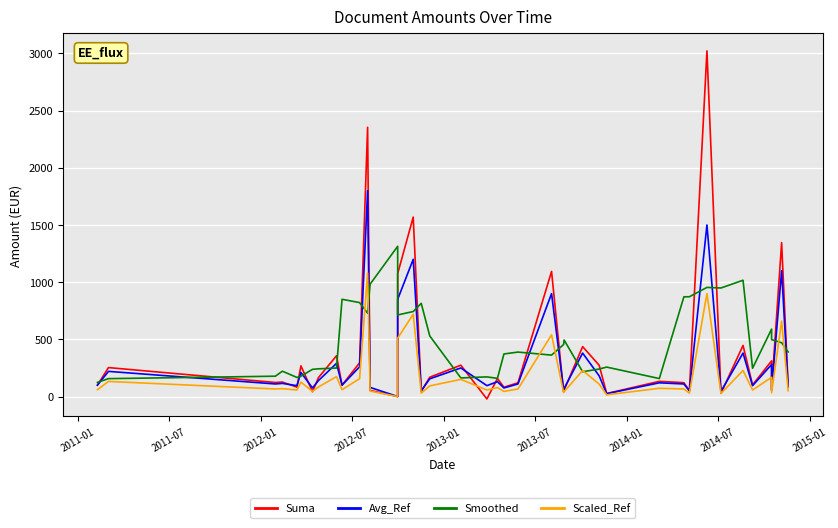

What is the value of the Scaled_Ref point at the 32nd from the left?

30.0